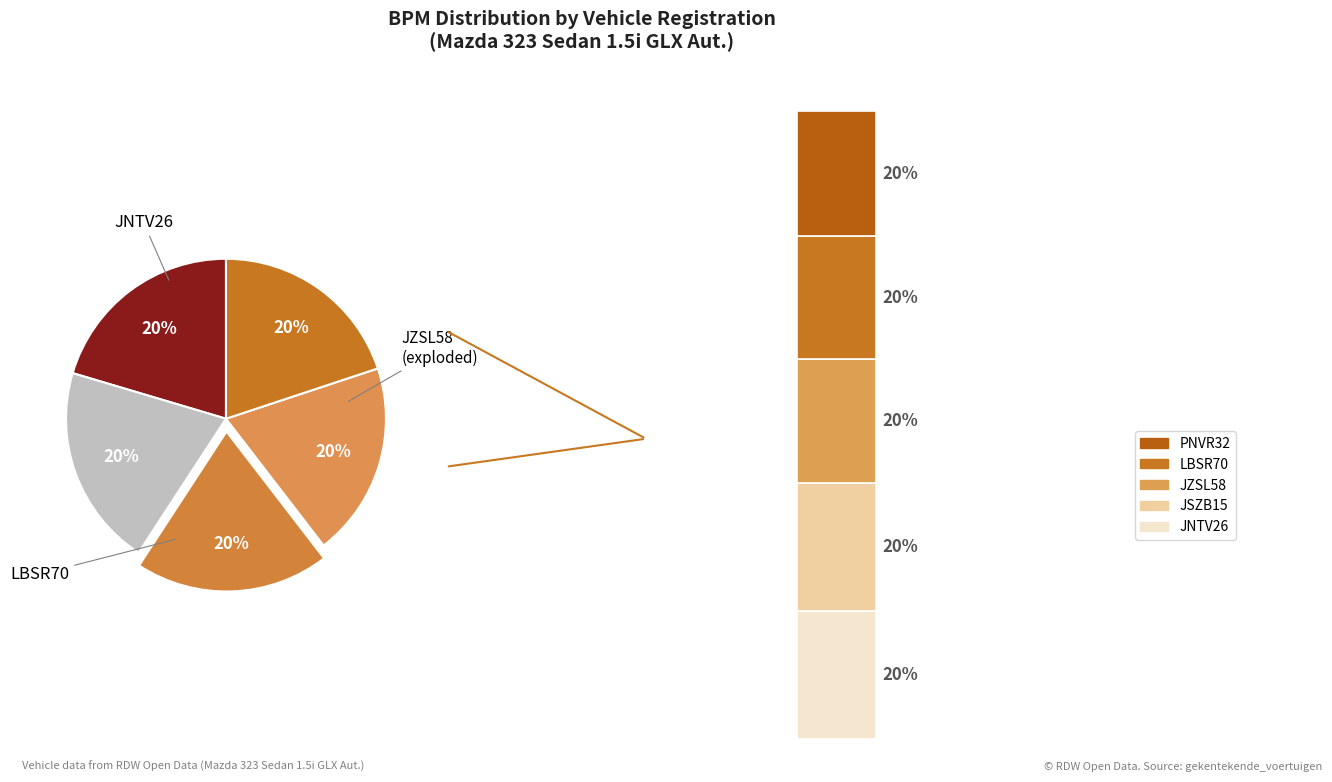

Is there any slice that represents more than half of the pie?

No